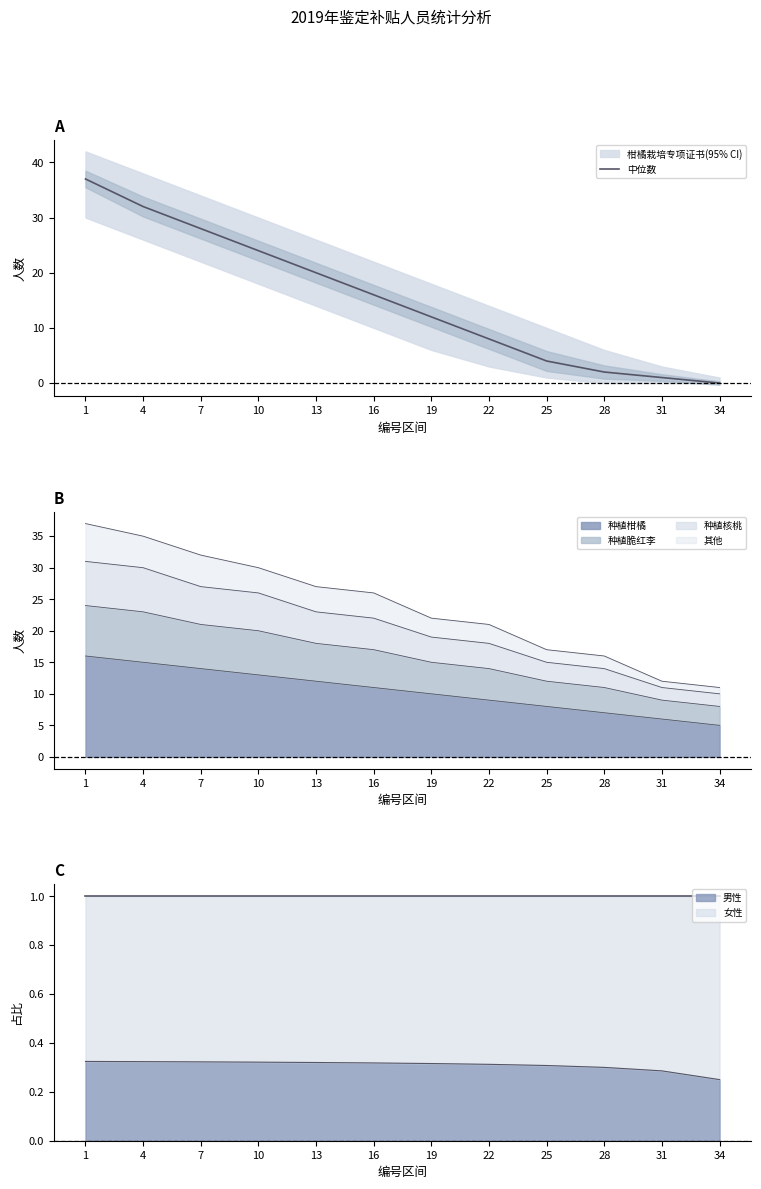

Is it true that the value at 34 is 22?

False